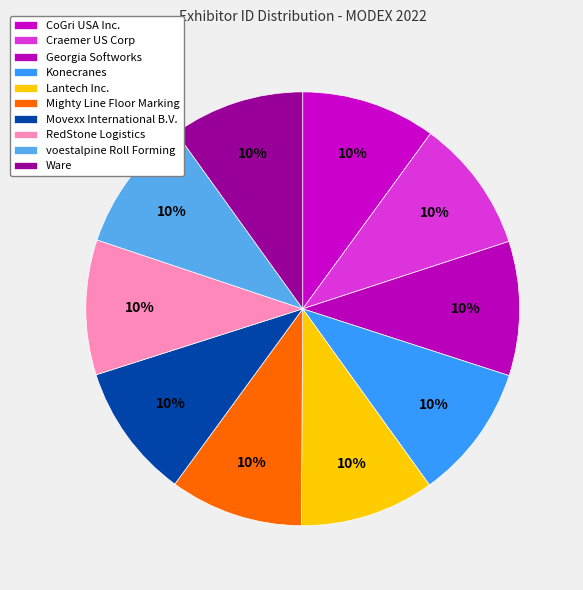

What is the ratio of the value at RedStone Logistics to the value at CoGri USA Inc.?

1.0